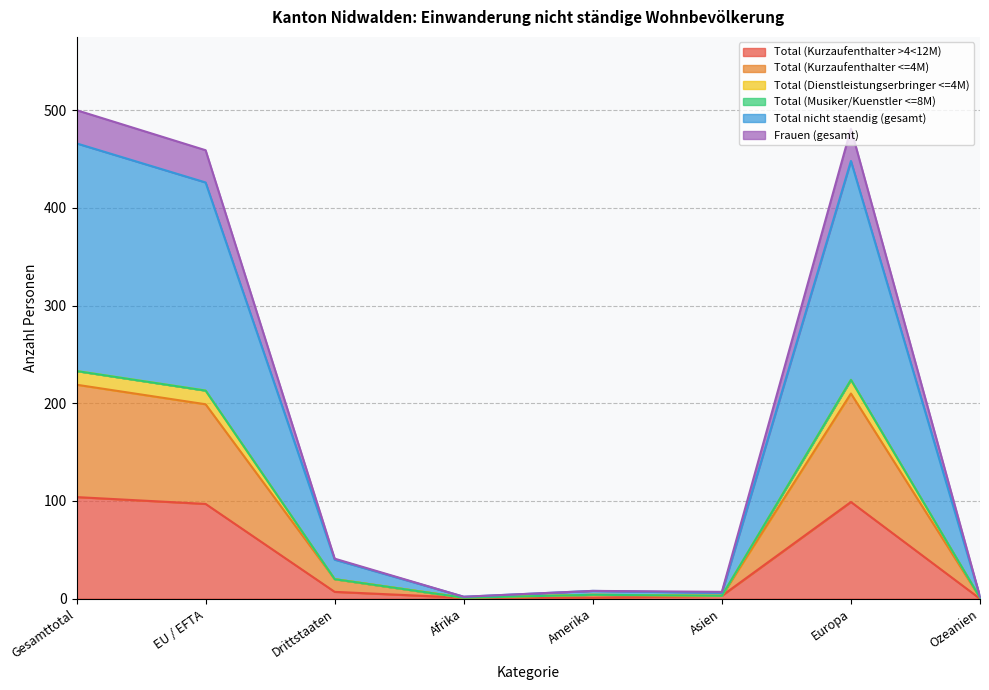

At which category does Total nicht staendig (gesamt) reach its first local peak?

Amerika